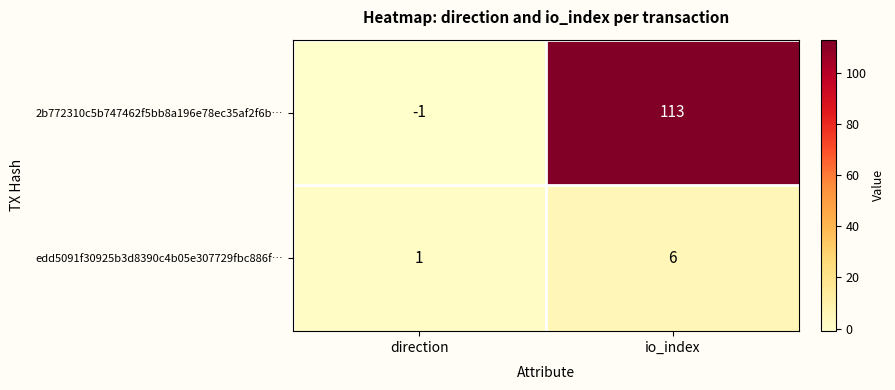

Which series has the largest total across all categories?

2b772310c5b747462f5bb8a196e78ec35af2f6b…